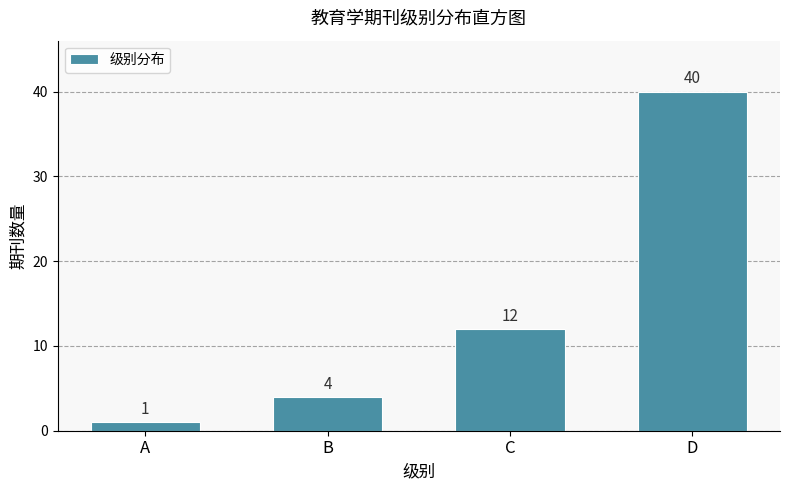

Reading right to left, transcribe all the data shown in this chart.

D=40	C=12	B=4	A=1